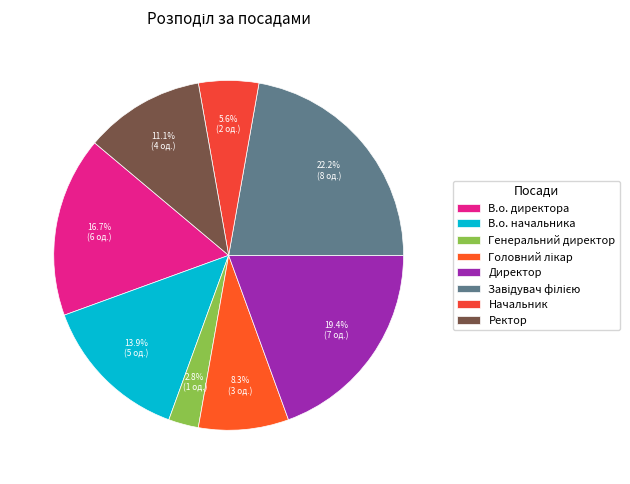

Which category has the smallest portion of the pie?

Генеральний директор